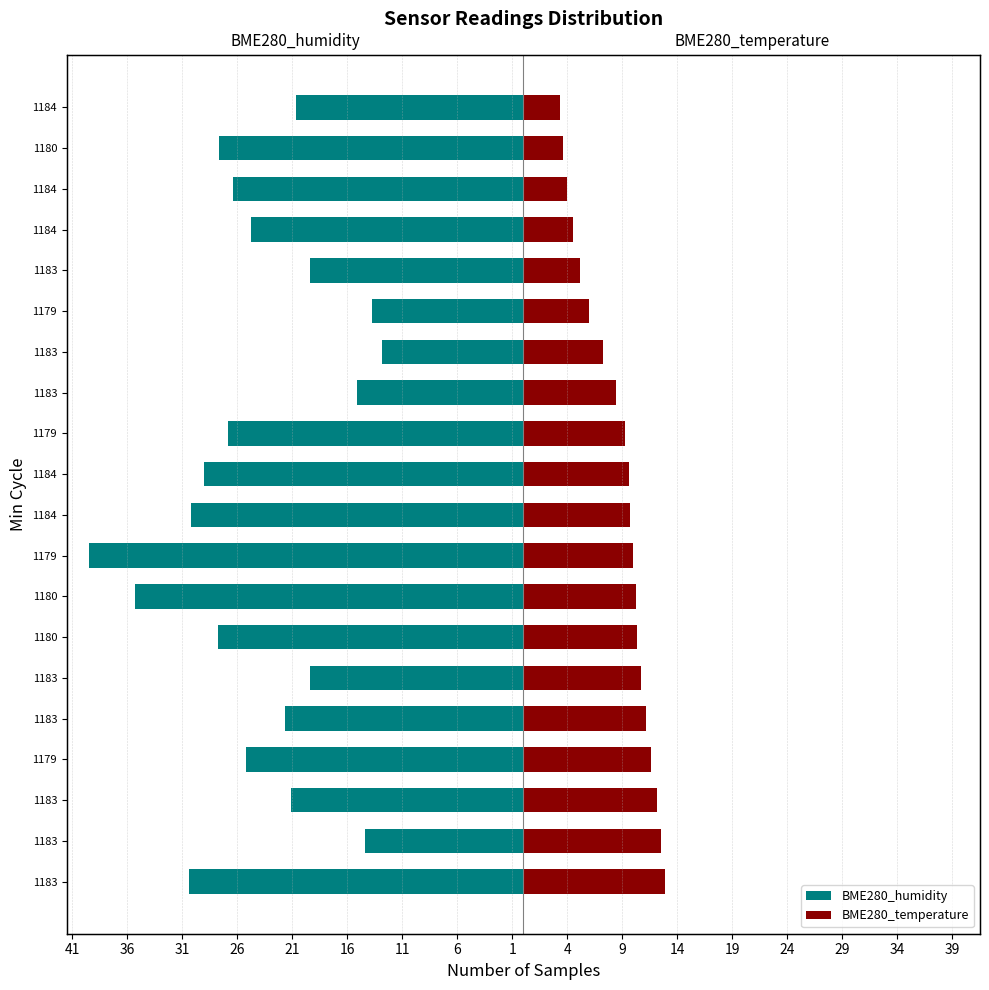

What is the value of the BME280_temperature bar at the 4th from the left?

11.6